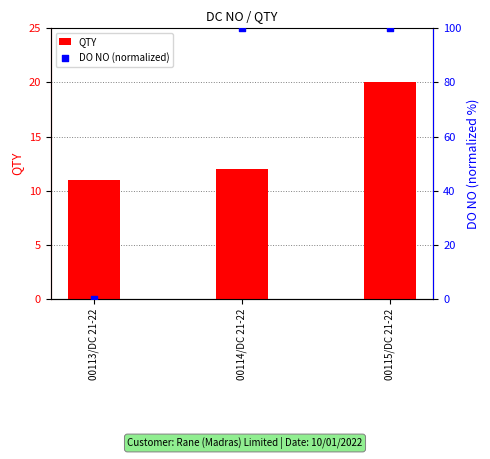

What is the total value across all series at 00113/DC 21-22?

11.0